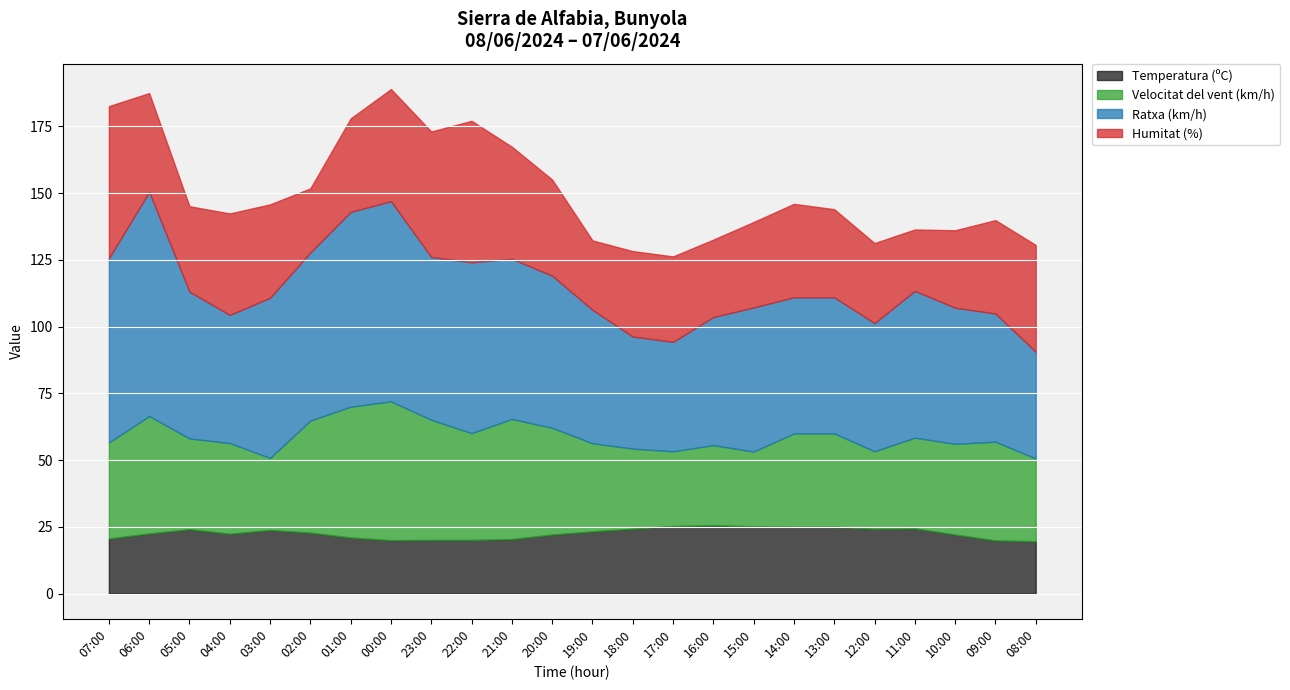

Which series has the largest total across all categories?

Ratxa (km/h)